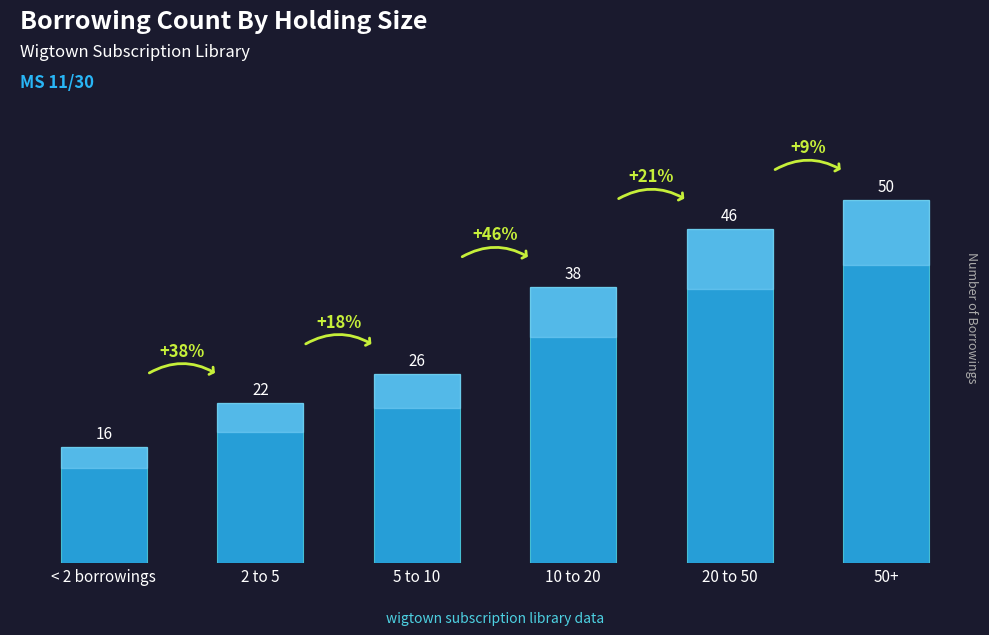

Count the values in the range 22 to 46.

4